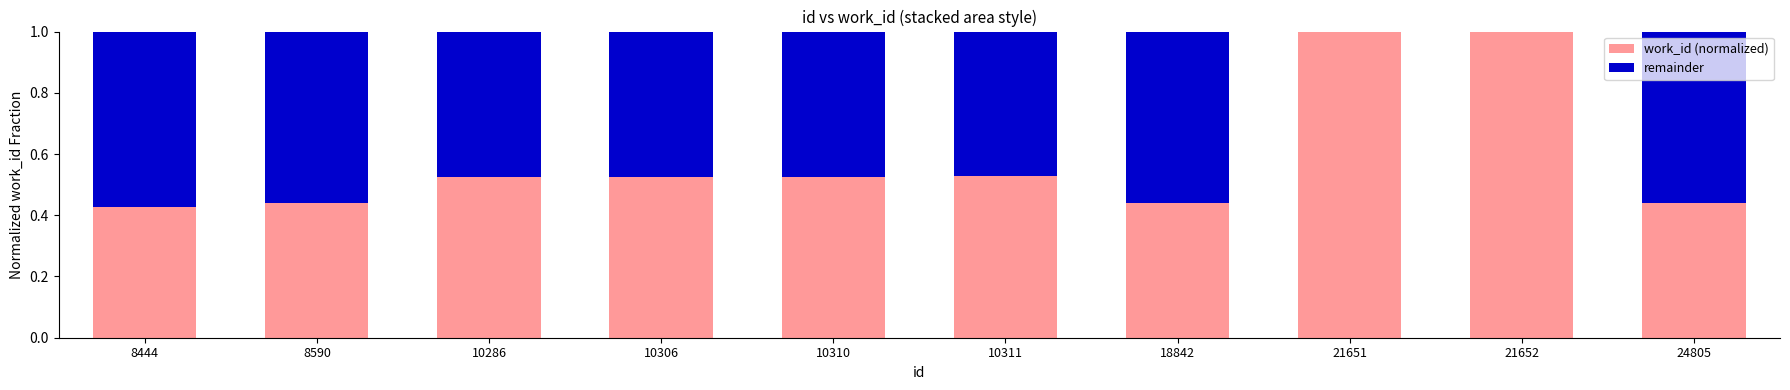

What is the total value across all series at 10311?

1.0